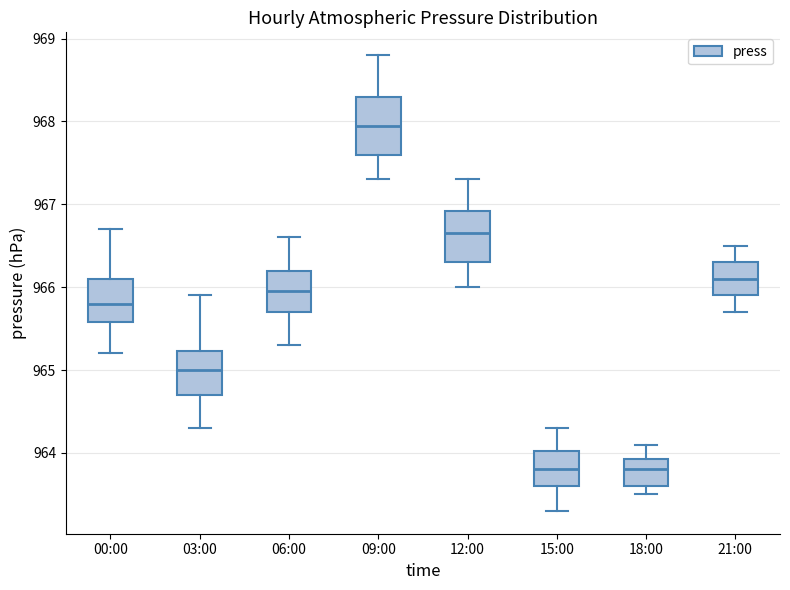

Where does the lower whisker of the box for 18:00 end on the y-axis? The values are not printed on the chart, so give them approximately, as read against the axis.

963.5